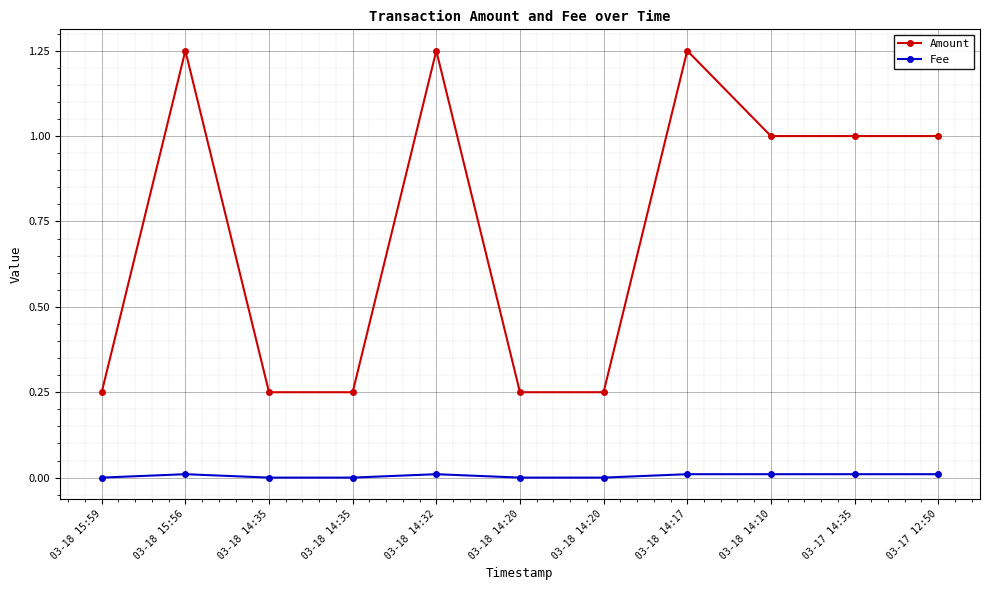

Between 03-17 14:35 and 03-18 14:35, which is larger?

03-17 14:35